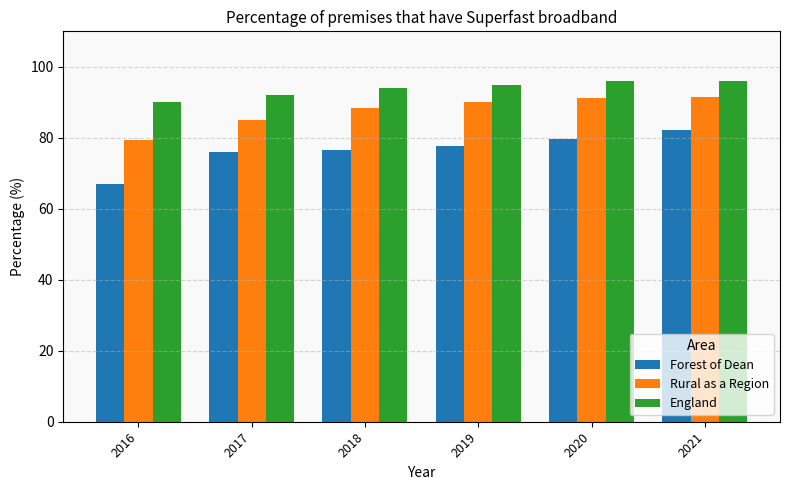

Which series changed the most between 2020 and 2021?

Forest of Dean